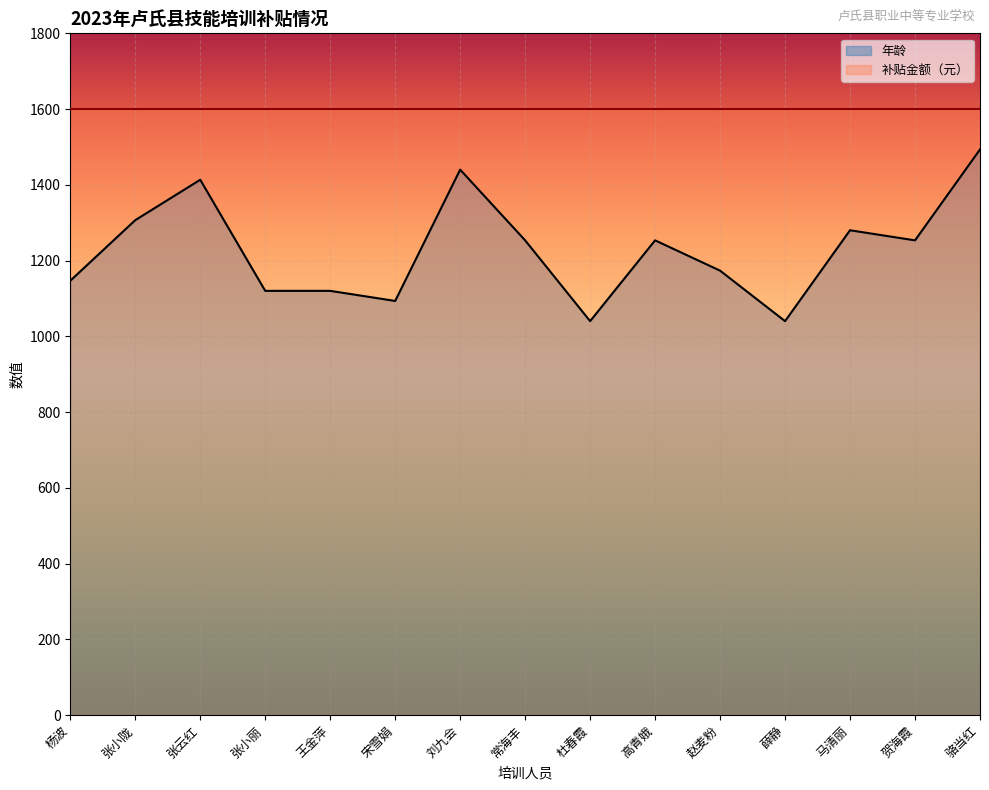

What is the value of the 3rd point from the left?

1413.3